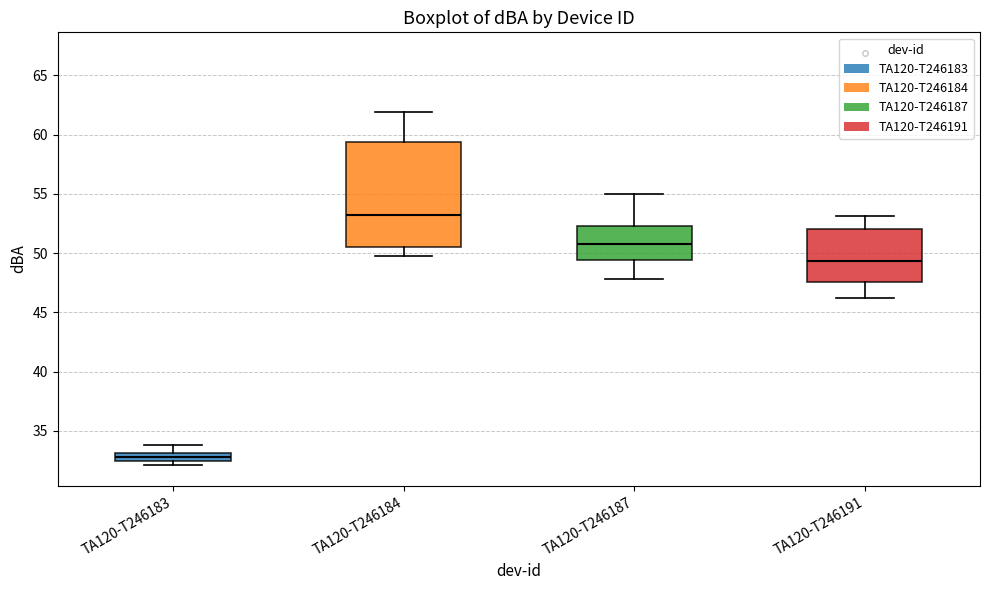

Which box's median line is the highest?

TA120-T246184